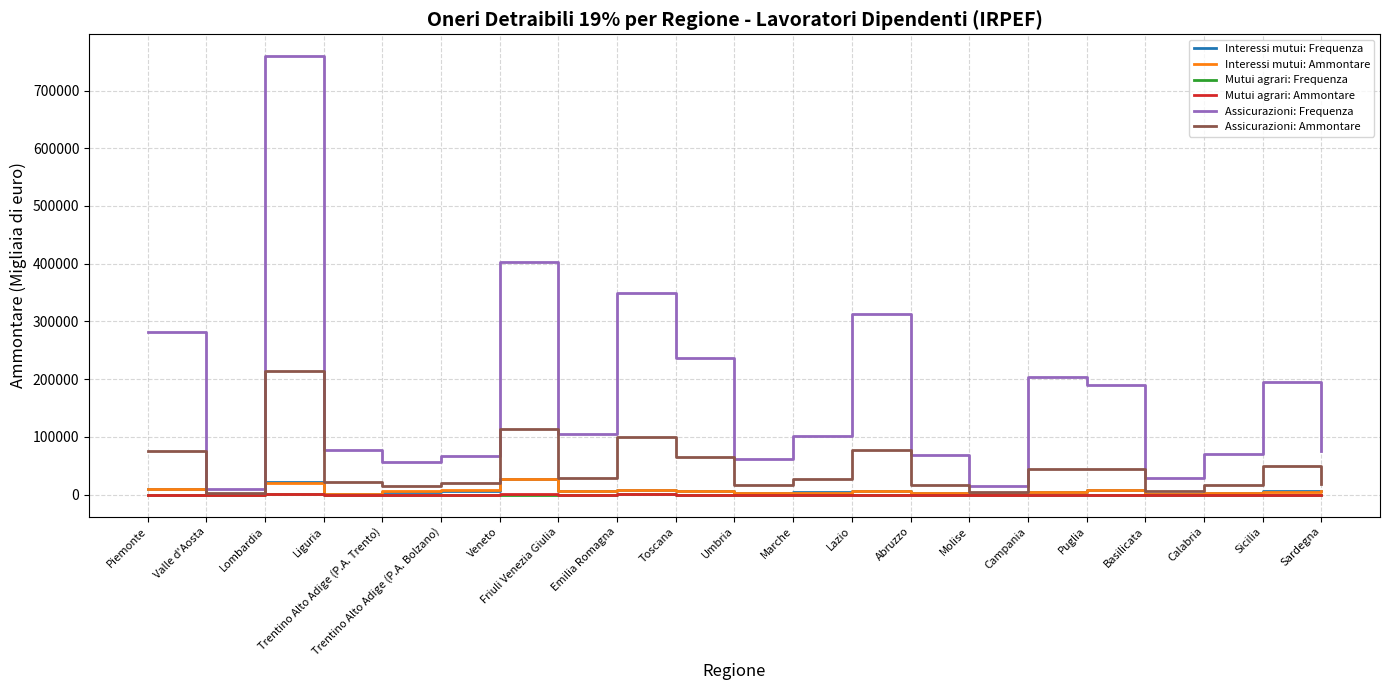

Is it true that Assicurazioni: Ammontare equals 18691 at Sardegna?

True